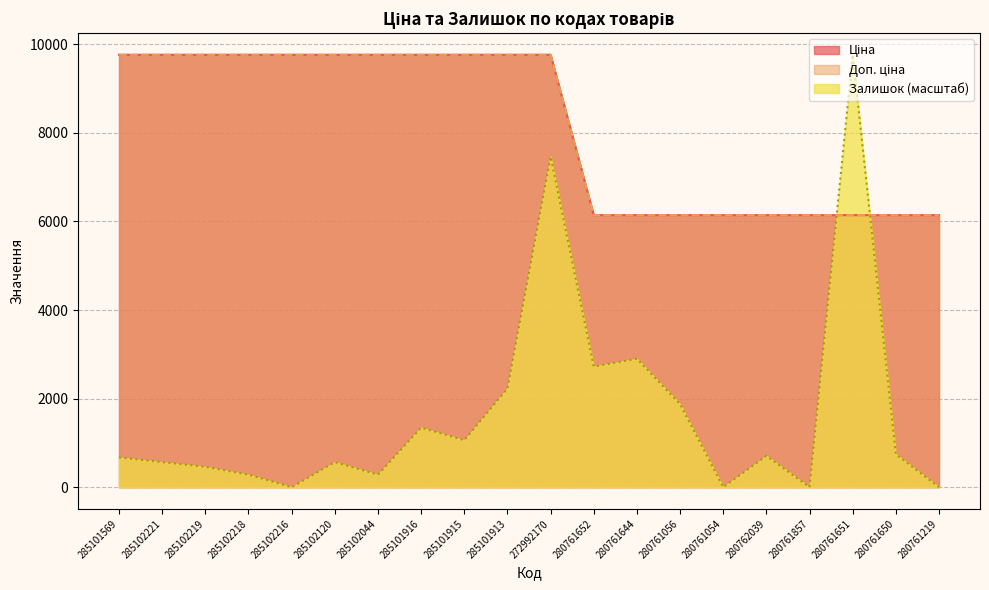

Between 285102218 and 280761219, which series saw the biggest shift?

Ціна